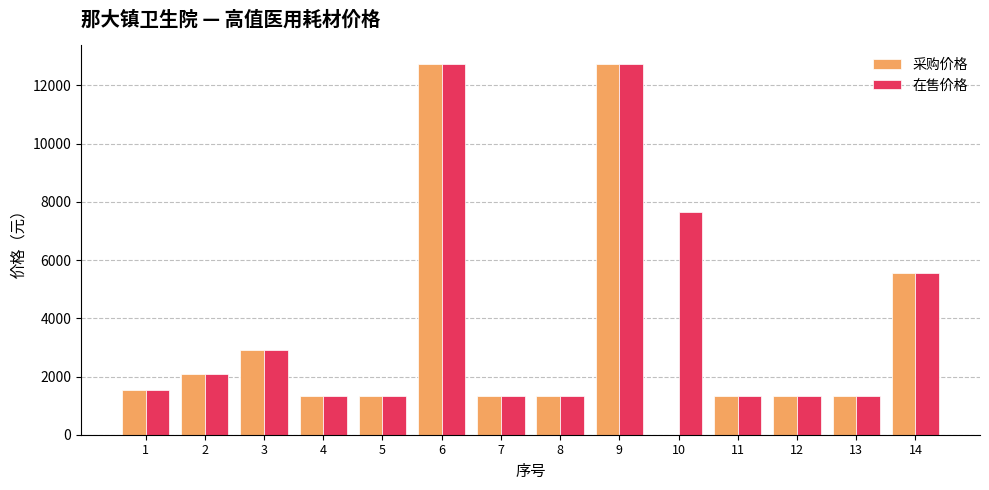

What value does the 在售价格 series have at 9, to the nearest 10?

12750